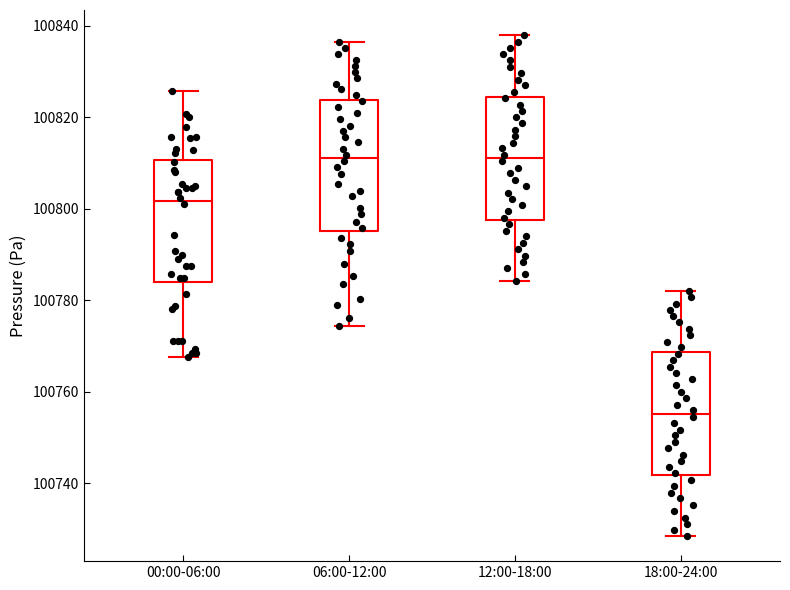

Reading left to right, transcribe this box plot: for each box, give where its median line is, the range the box spans, and where its two whiskers end, as read against the y-axis. The values are not printed on the chart, so give them approximately, as read against the axis.

00:00-06:00: median 100802, box 100784 to 100810, whiskers 100768 to 100826
06:00-12:00: median 100812, box 100796 to 100824, whiskers 100774 to 100836
12:00-18:00: median 100812, box 100798 to 100824, whiskers 100784 to 100838
18:00-24:00: median 100756, box 100742 to 100768, whiskers 100728 to 100782